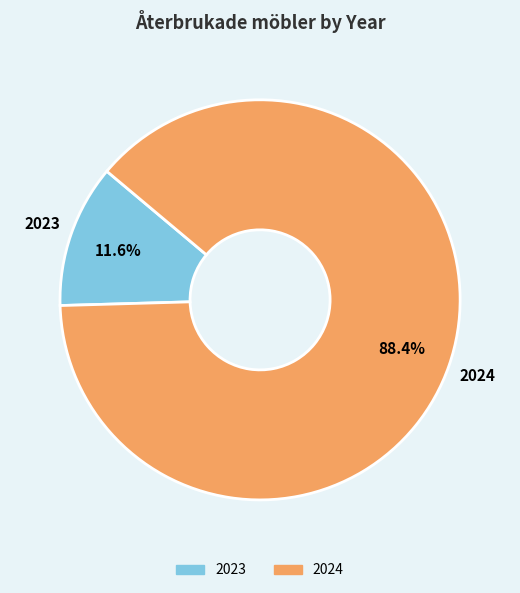

Approximately how many times larger is the value at 2024 compared to 2023?

7.6